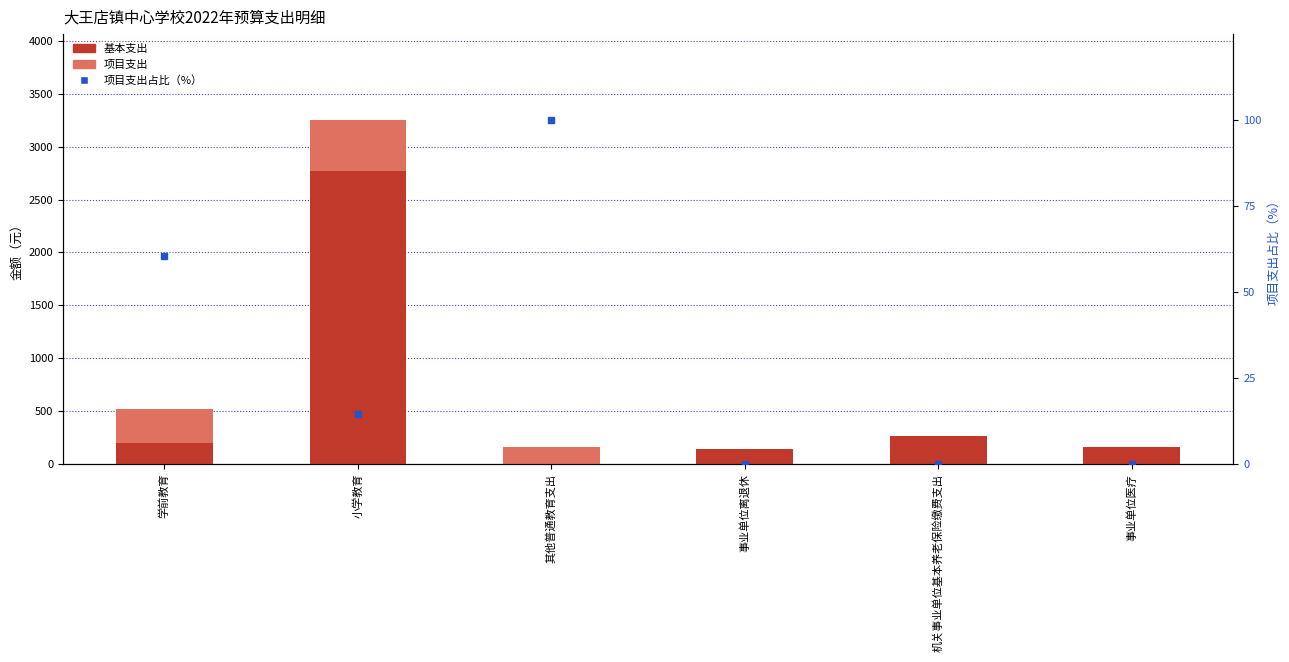

What is the total value across all series at 事业单位离退休?

143.6